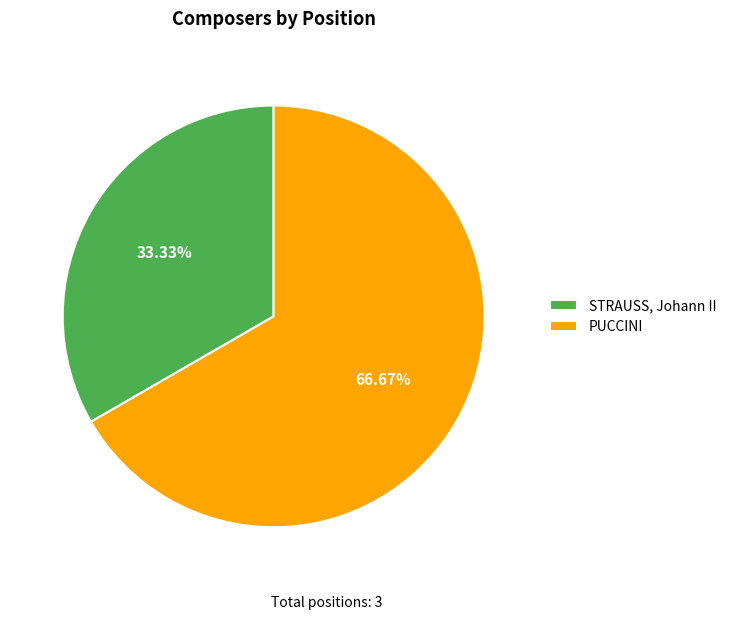

Which has a higher value, STRAUSS, Johann II or PUCCINI?

PUCCINI